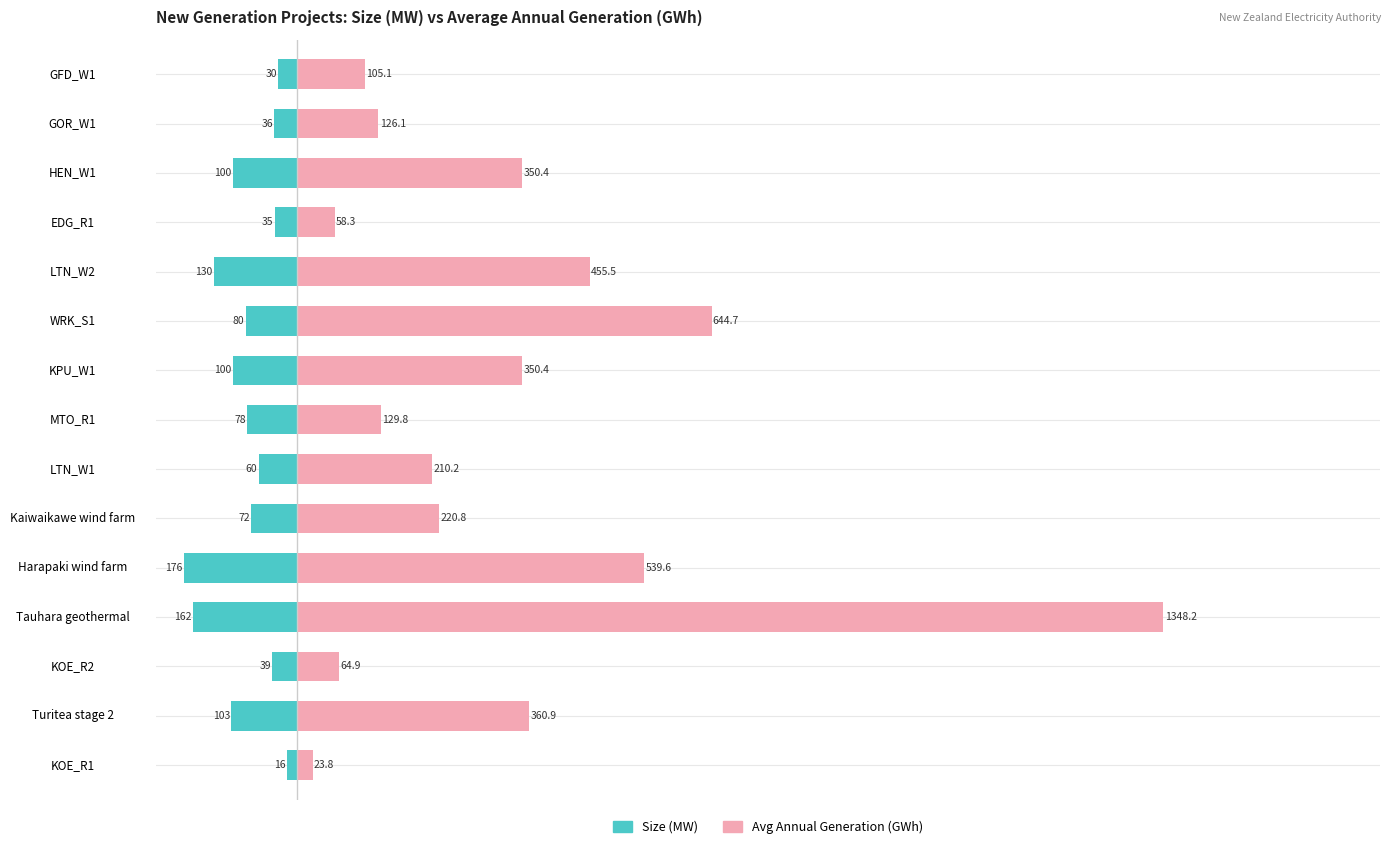

What are all the series names shown in the legend?

Size (MW), Avg Annual Generation (GWh)